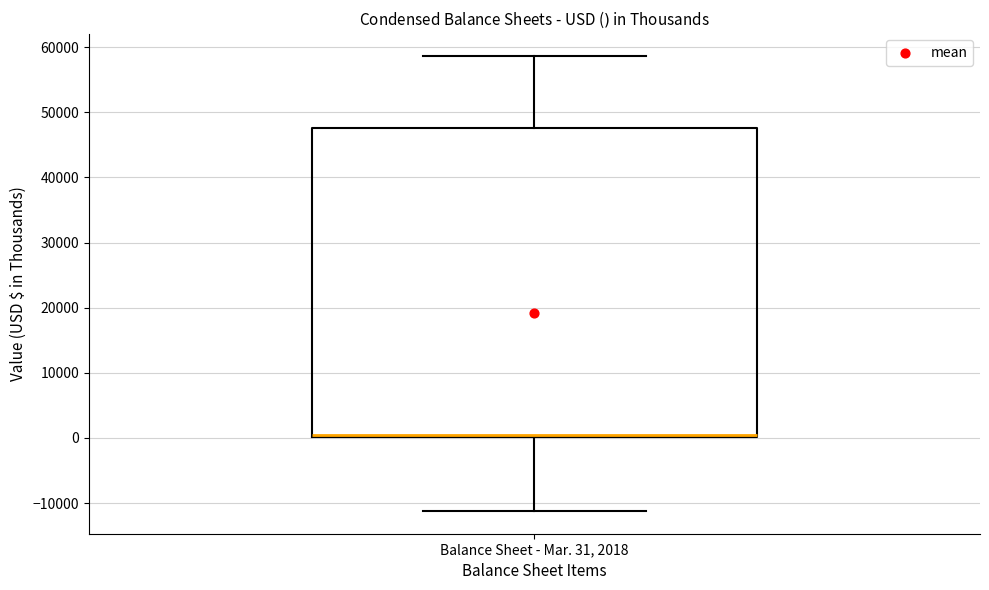

Where does the upper whisker of the box for Balance Sheet - Mar. 31, 2018 end on the y-axis? The values are not printed on the chart, so give them approximately, as read against the axis.

59000